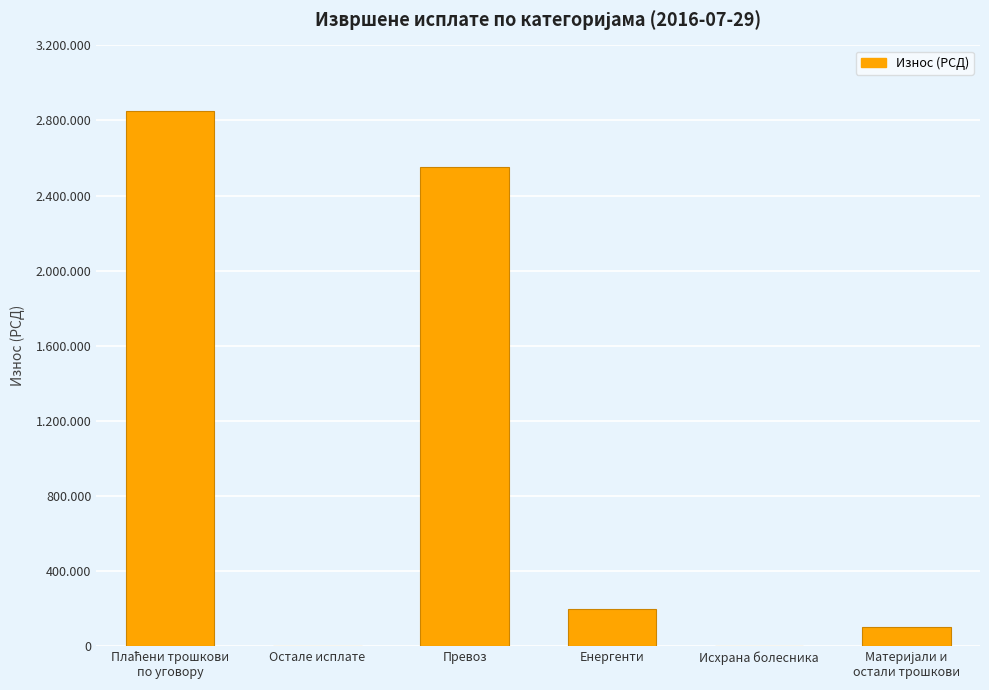

How many data points are less than 200000?

3